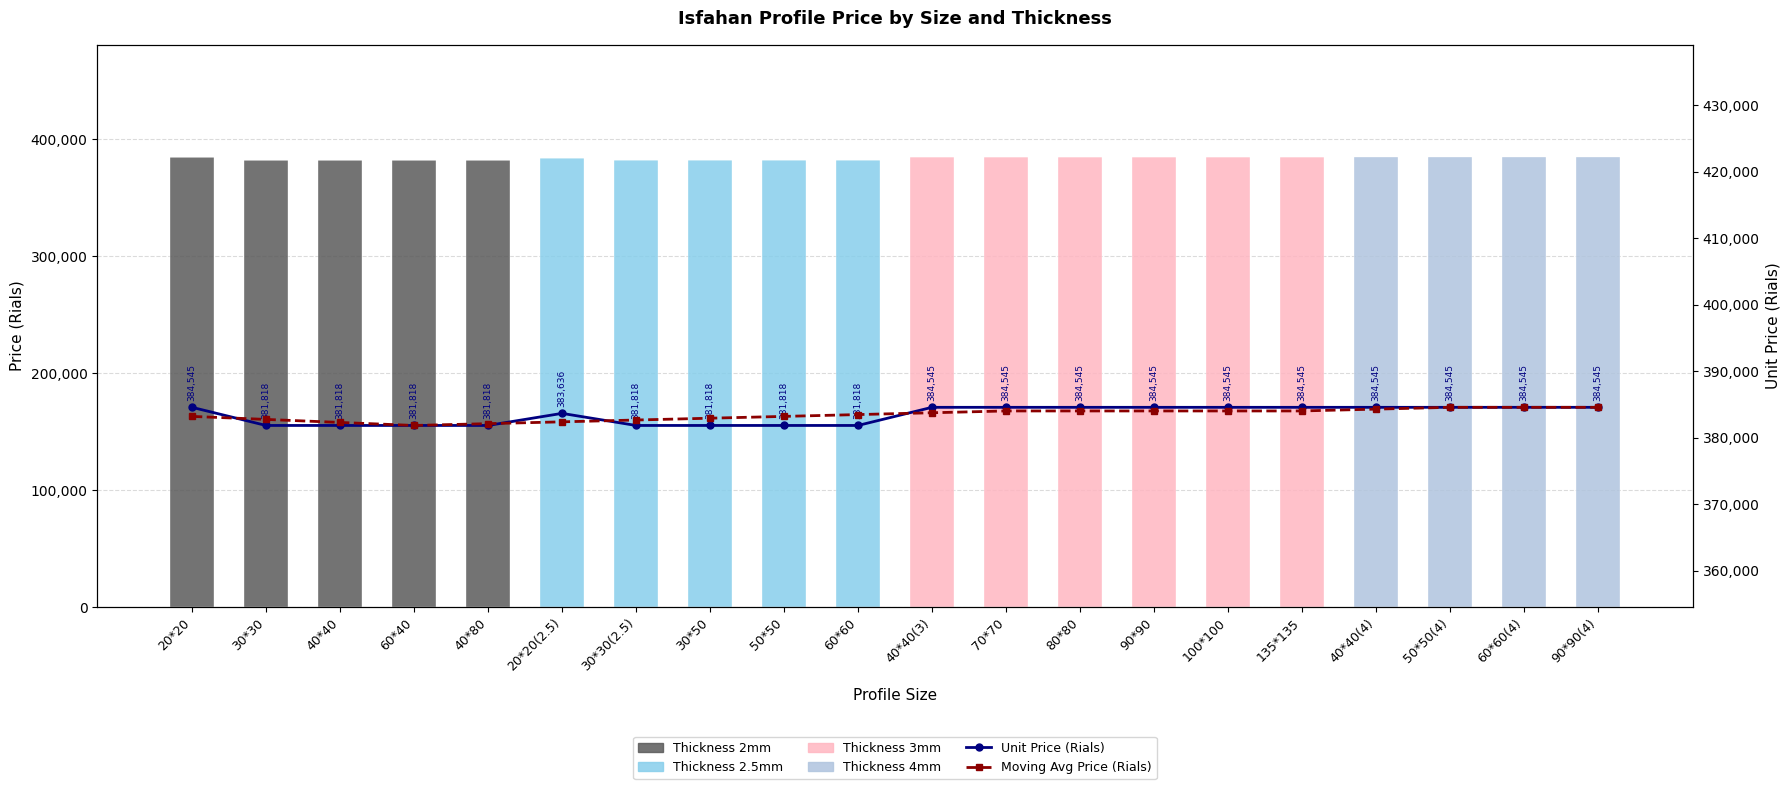

At which category is the sum across all series the highest?

50*50(4)